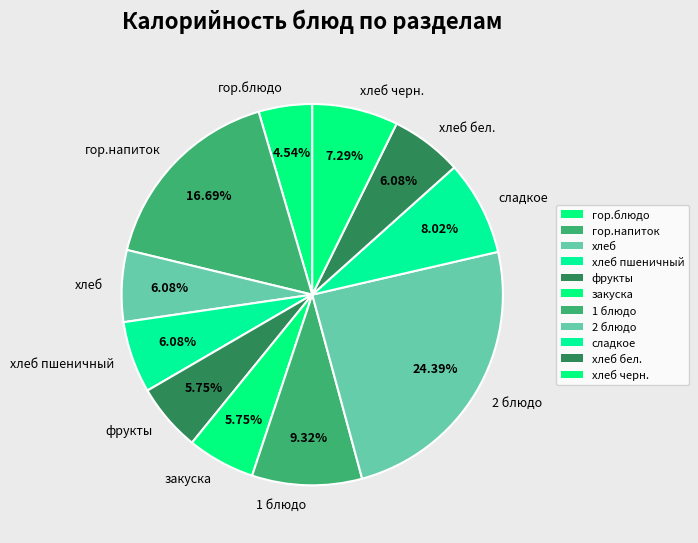

To the nearest percent, what is the average slice percentage?

9%